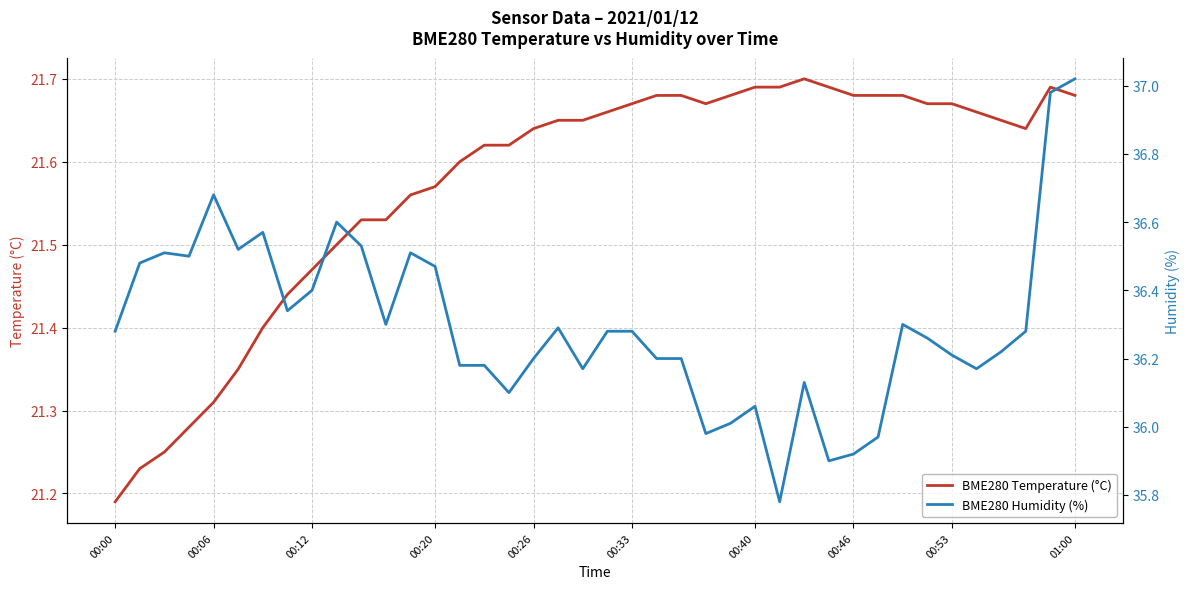

At which label is BME280 Temperature (°C) closest to 21?

00:00